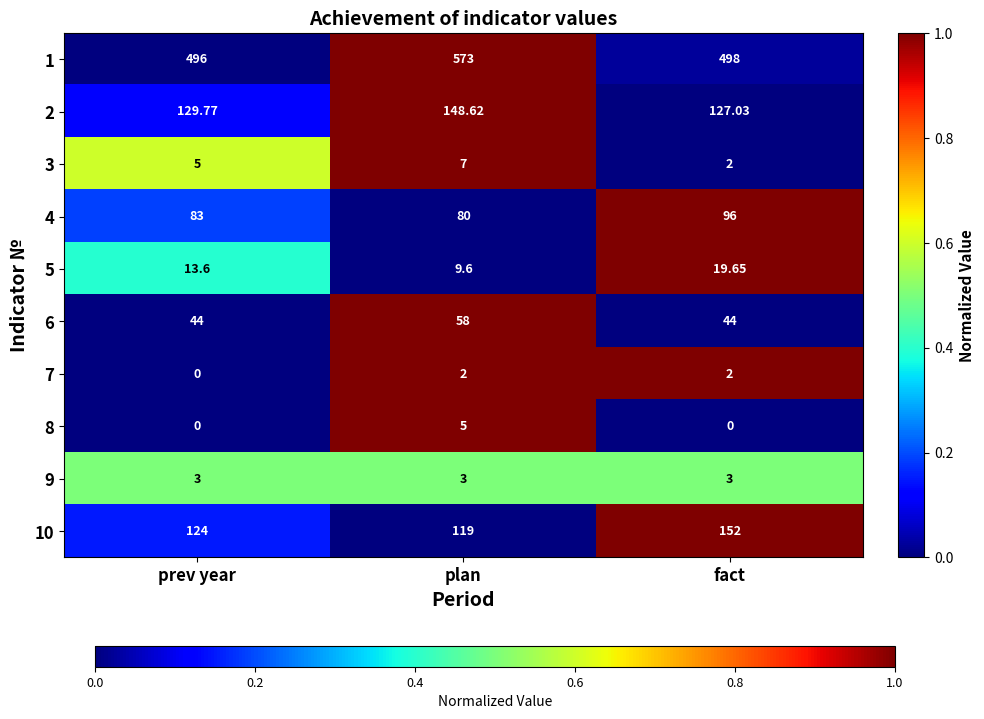

At which category does the chart reach its peak across all series?

plan